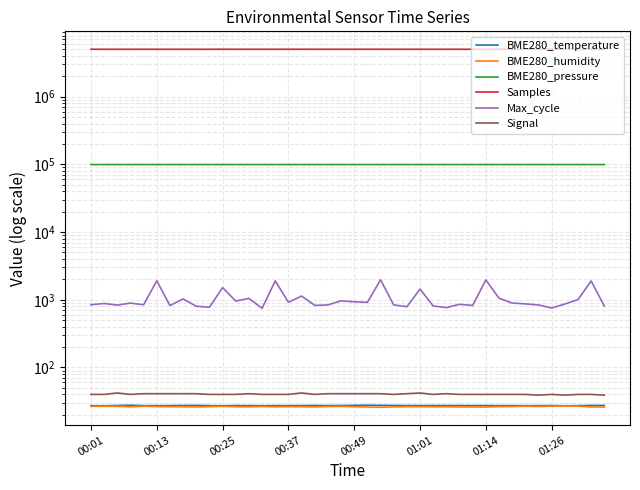

What is the difference between the maximum and minimum values in the Max_cycle series?

1224.0